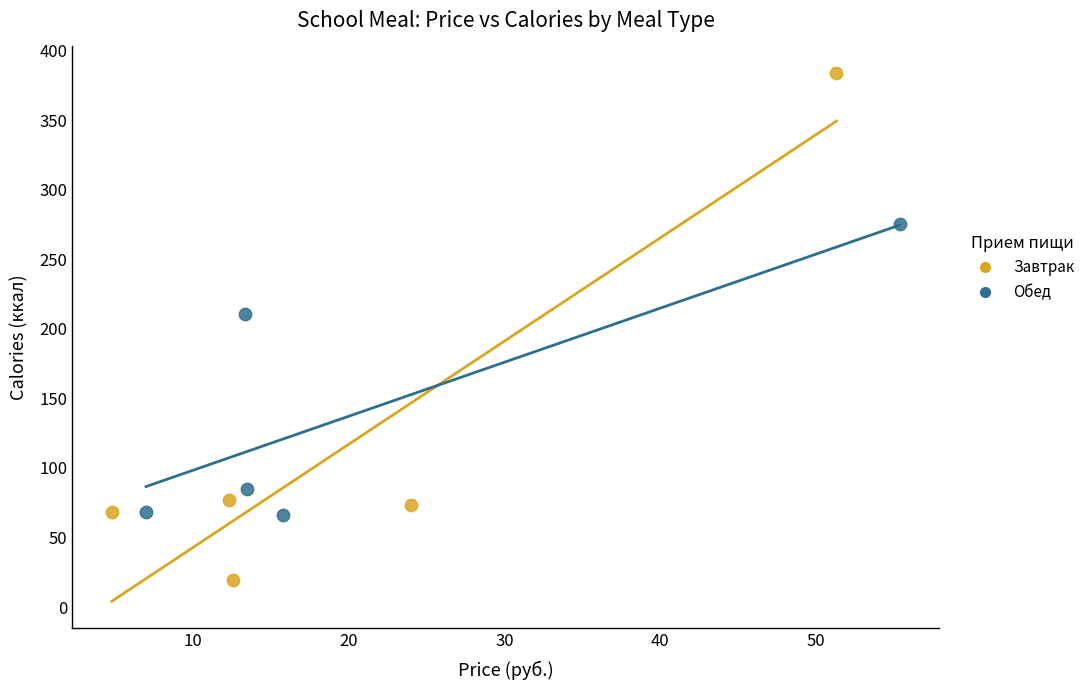

What are all the series names shown in the legend?

Завтрак, Обед